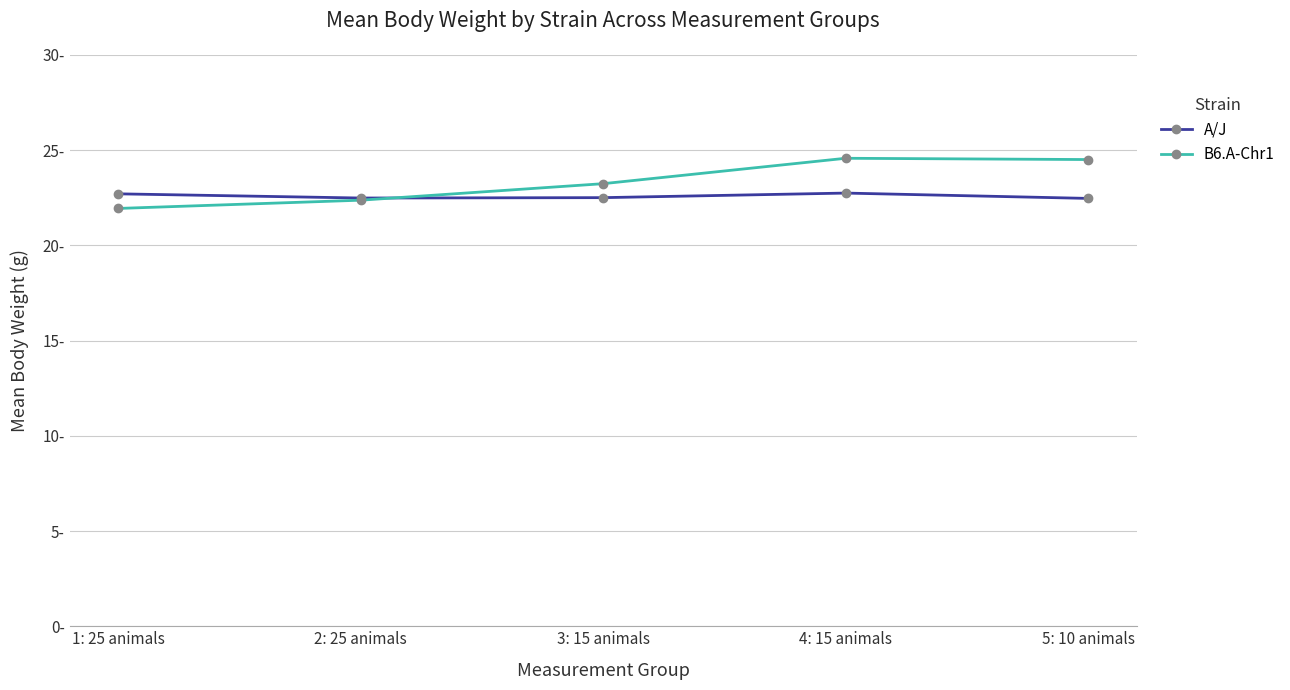

What is the difference between the highest and lowest values at 4: 15 animals?

1.8